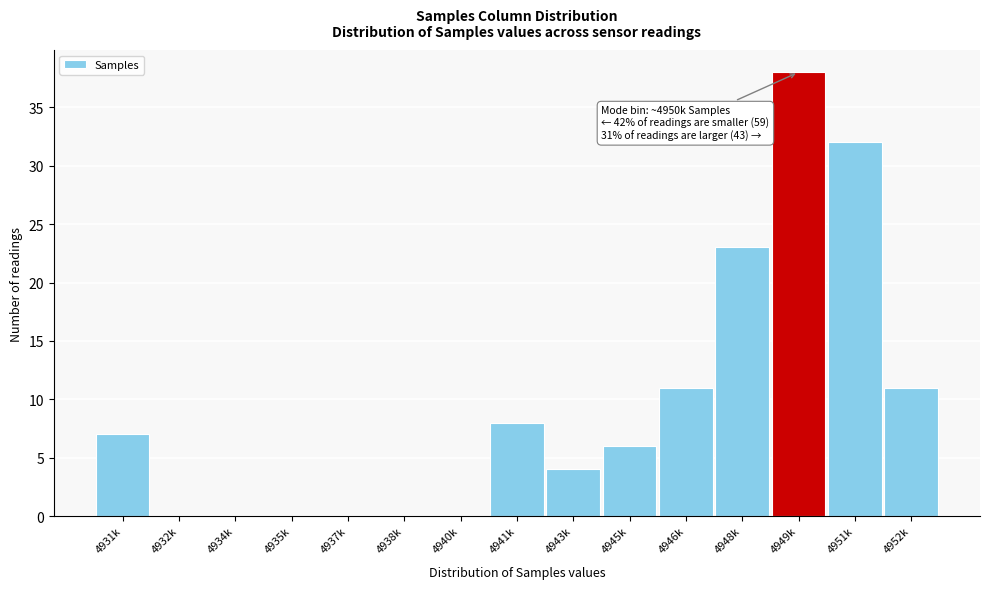

Reading left to right, what are all the values shown in this chart?

4931k=7	4932k=0	4934k=0	4935k=0	4937k=0	4938k=0	4940k=0	4941k=8	4943k=4	4945k=6	4946k=11	4948k=23	4949k=38	4951k=32	4952k=11